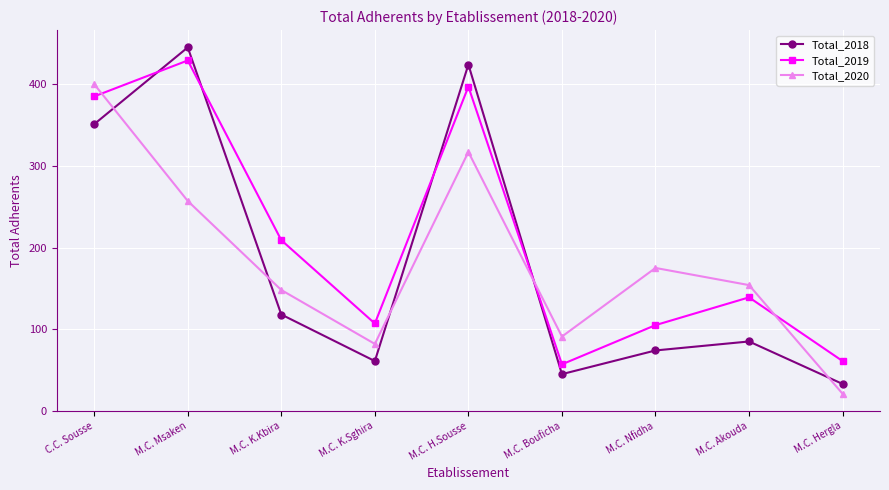

Reading left to right, transcribe all the data shown in this chart.

Total_2018: C.C. Sousse=351	M.C. Msaken=445	M.C. K.Kbira=118	M.C. K.Sghira=61	M.C. H.Sousse=424	M.C. Bouficha=45	M.C. Nfidha=74	M.C. Akouda=85	M.C. Hergla=33
Total_2019: C.C. Sousse=385	M.C. Msaken=429	M.C. K.Kbira=209	M.C. K.Sghira=107	M.C. H.Sousse=397	M.C. Bouficha=57	M.C. Nfidha=105	M.C. Akouda=139	M.C. Hergla=61
Total_2020: C.C. Sousse=400	M.C. Msaken=257	M.C. K.Kbira=148	M.C. K.Sghira=82	M.C. H.Sousse=317	M.C. Bouficha=91	M.C. Nfidha=175	M.C. Akouda=154	M.C. Hergla=21